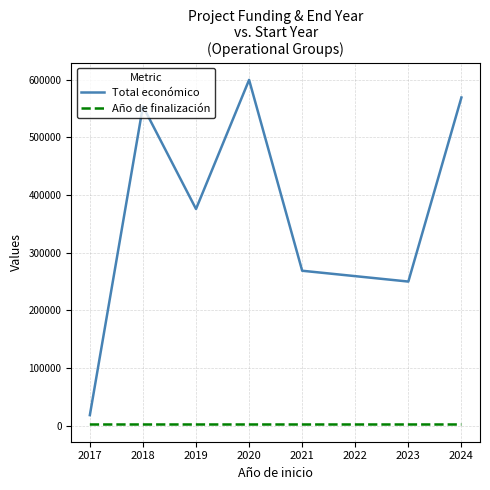

At how many categories does at least one series exceed 80792?

6